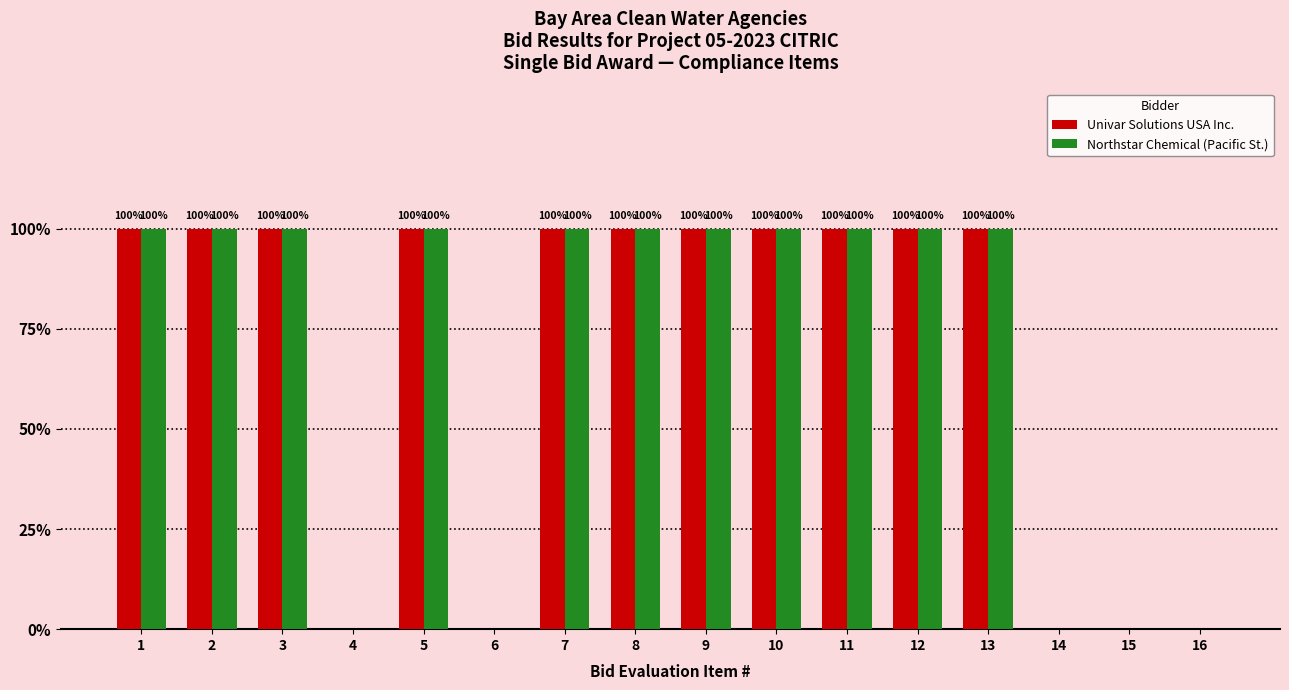

Are the bars grouped side by side (vs. stacked)?

Yes